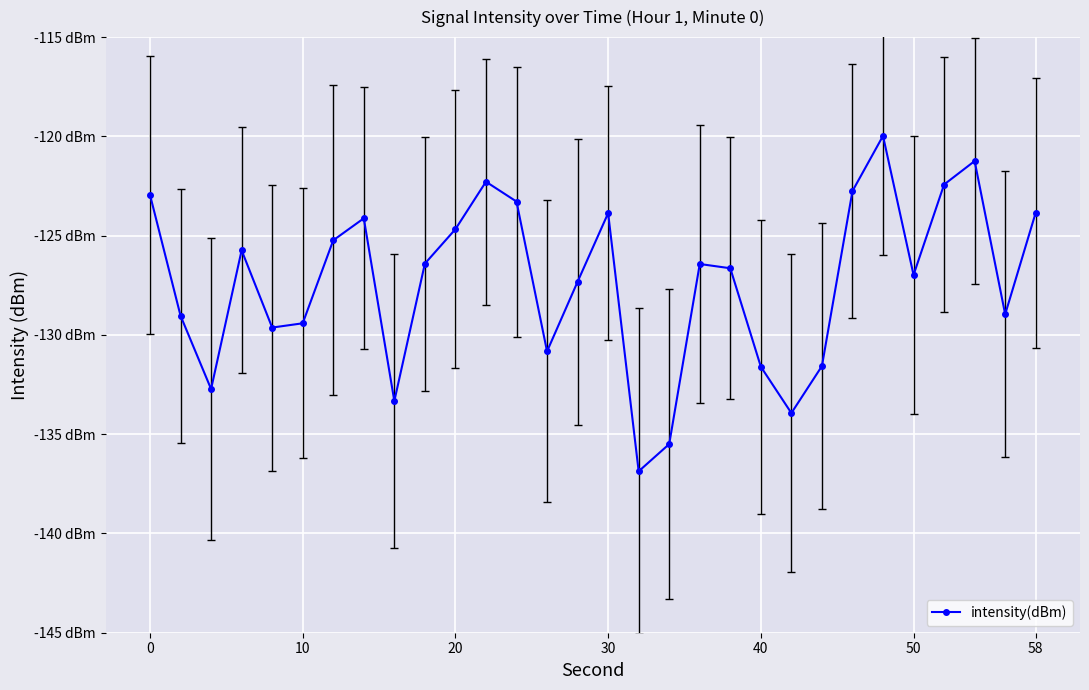

Is this an area chart (filled region under the line)?

No